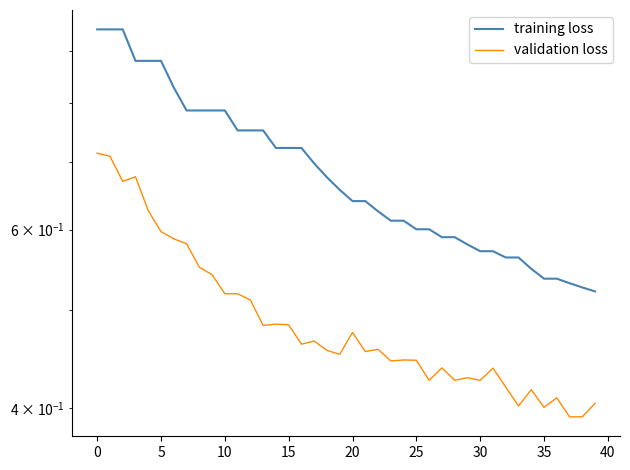

How many interior local valleys does the validation loss series have?

12